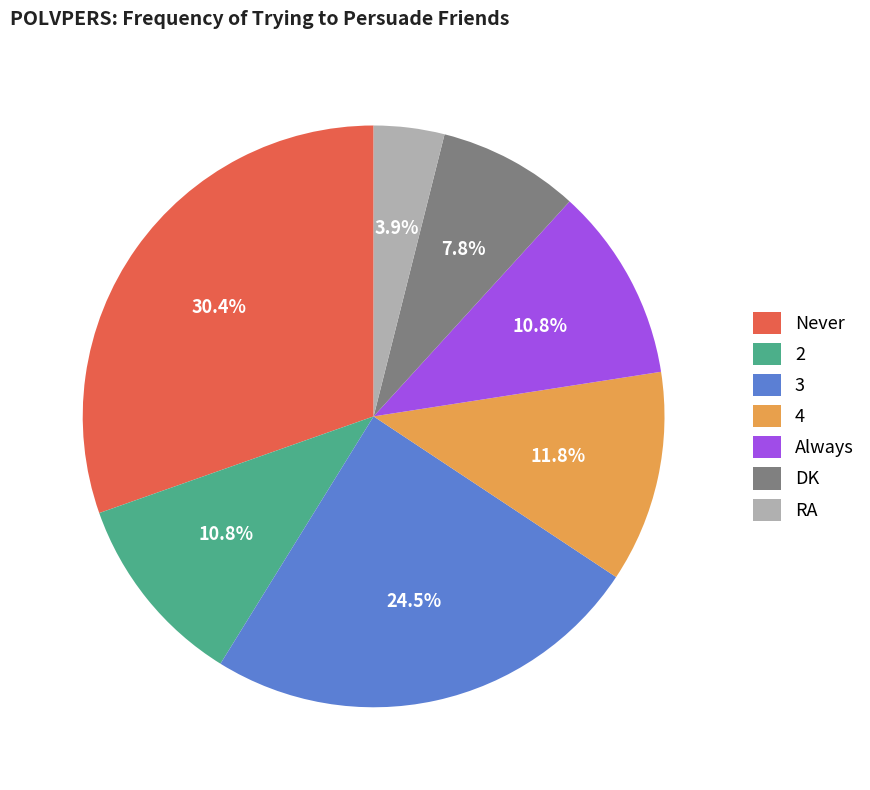

To the nearest percent, what is the difference between the largest and smallest slice percentages?

26%